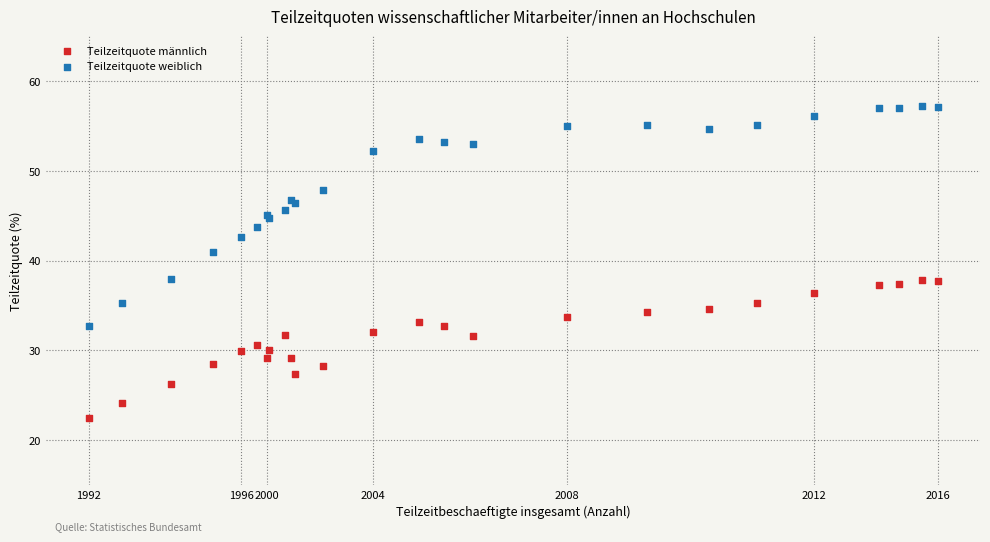

Which series has the widest spread of Y values?

Teilzeitquote weiblich